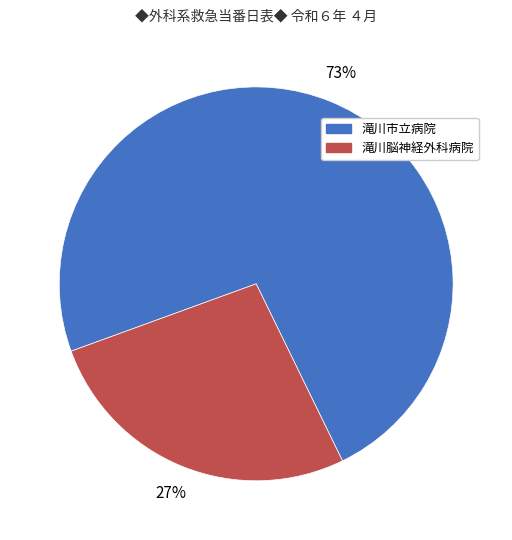

Is 滝川市立病院 the majority of the pie?

Yes